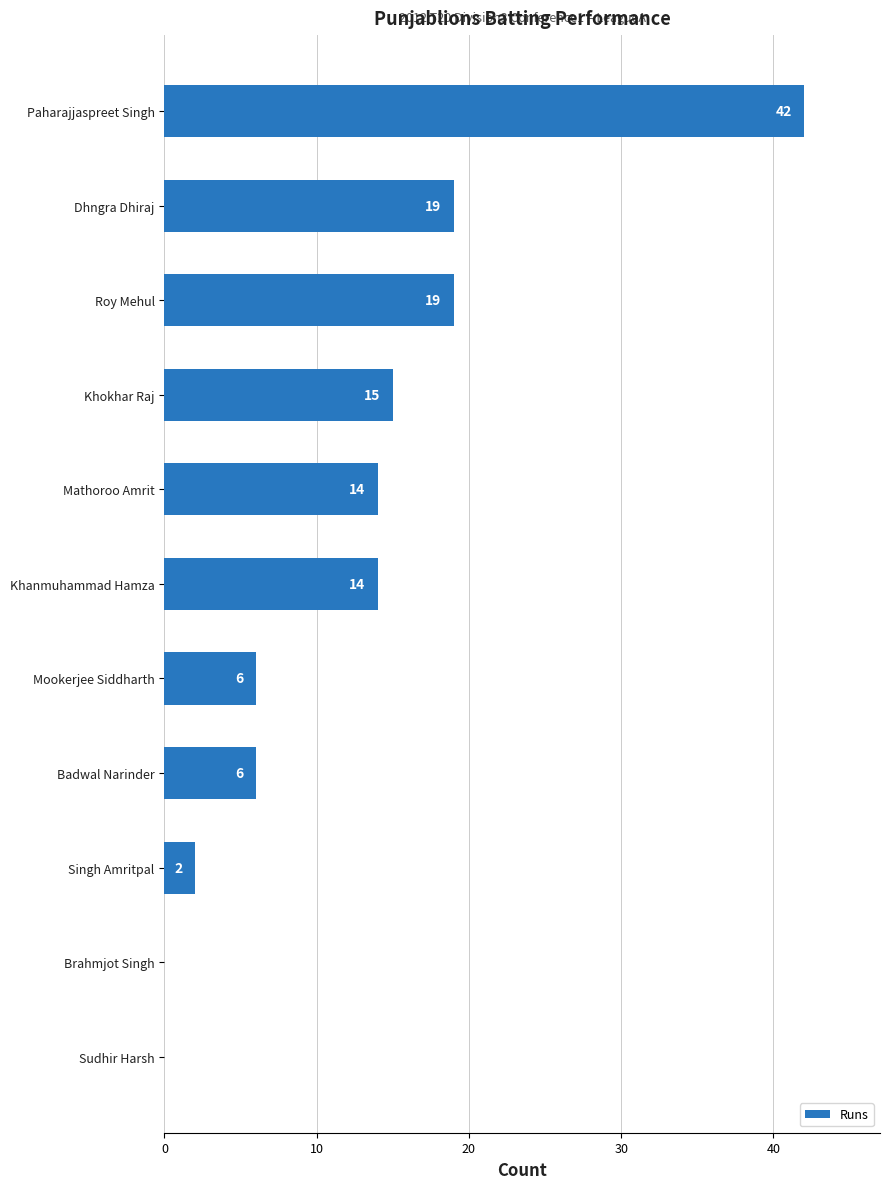

Read the value at Roy Mehul.

19